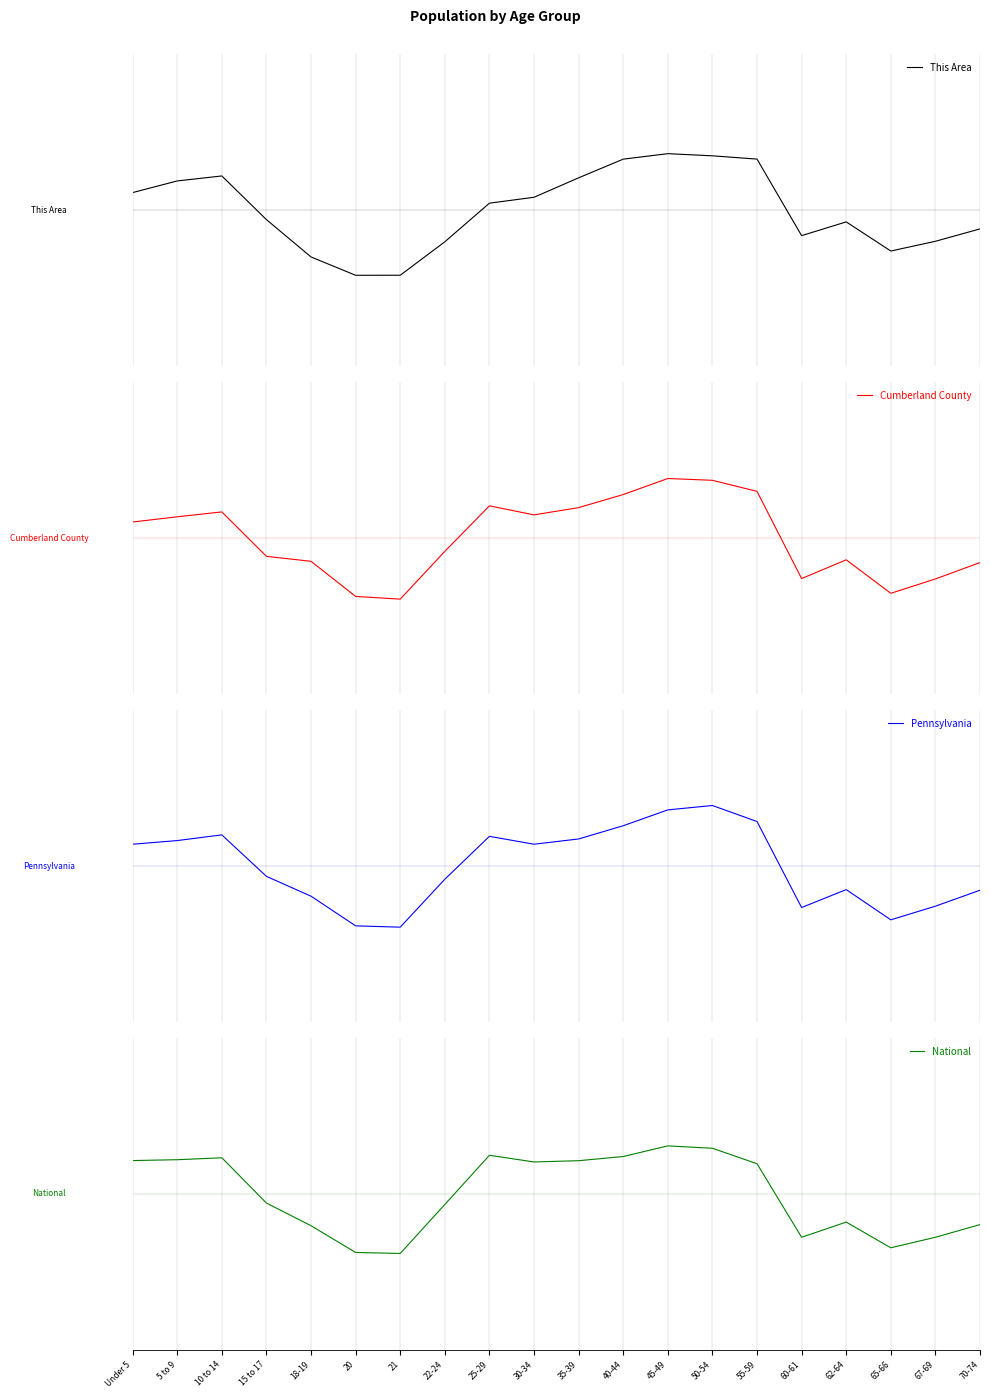

Which series has the widest spread of values?

Pennsylvania